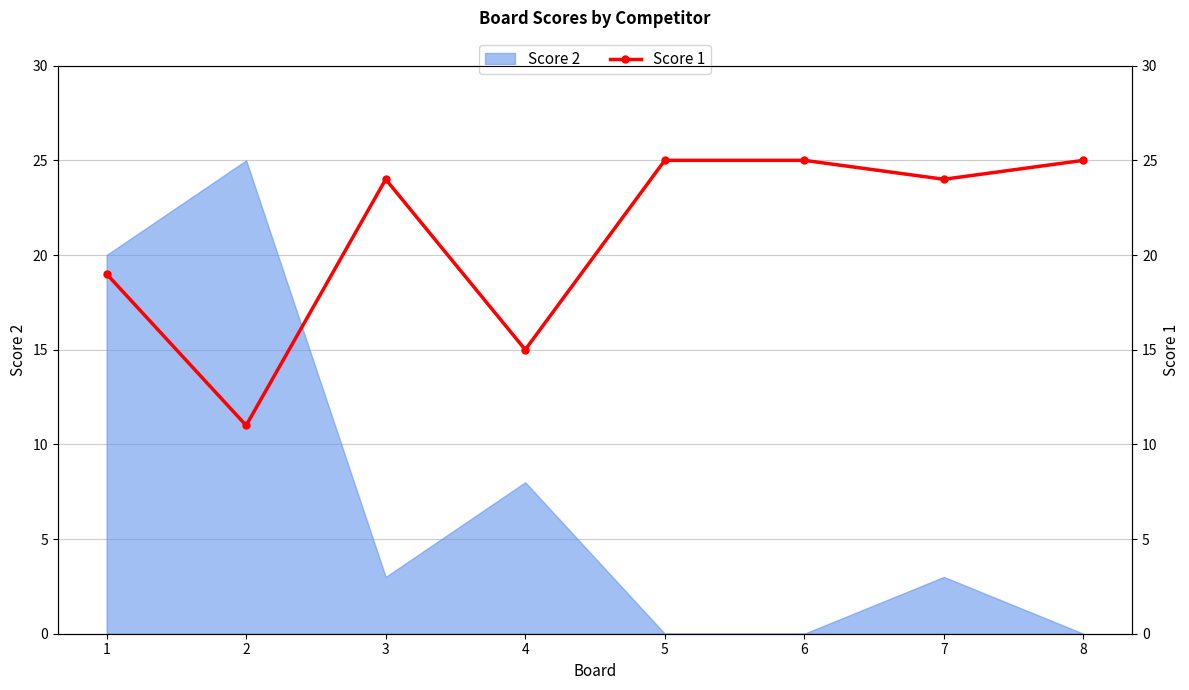

At which label is Score 2 closest to 12?

4